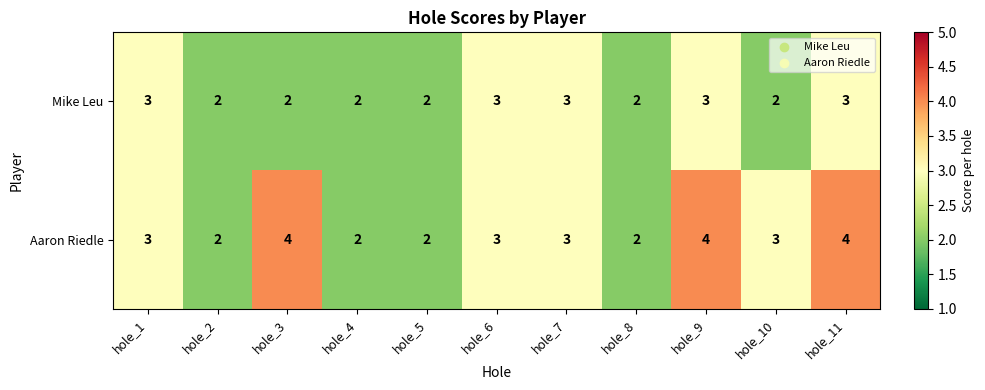

Reading left to right, extract all data points from this chart.

Mike Leu: 3	2	2	2	2	3	3	2	3	2	3
Aaron Riedle: 3	2	4	2	2	3	3	2	4	3	4